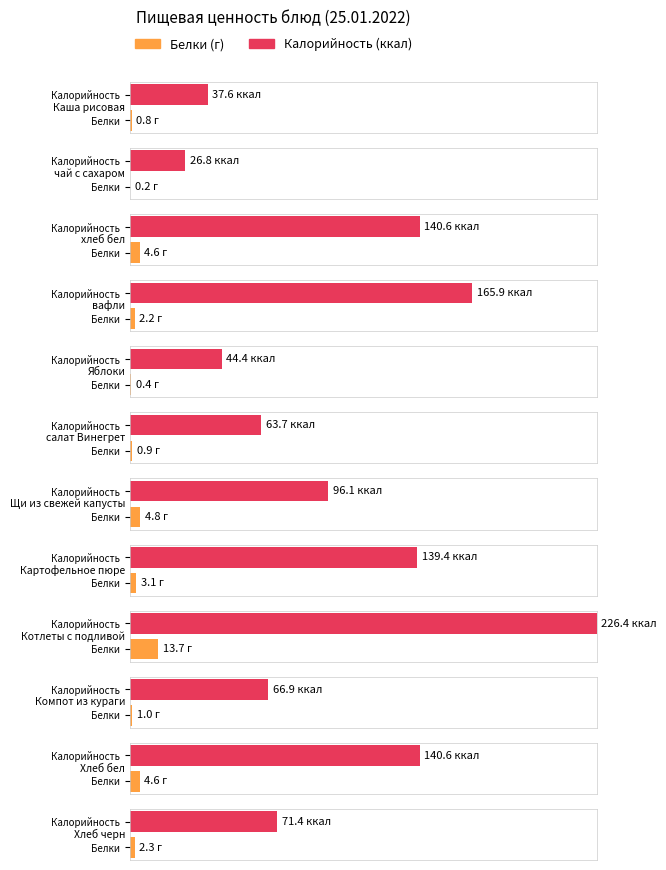

How many data points does each series have?

12